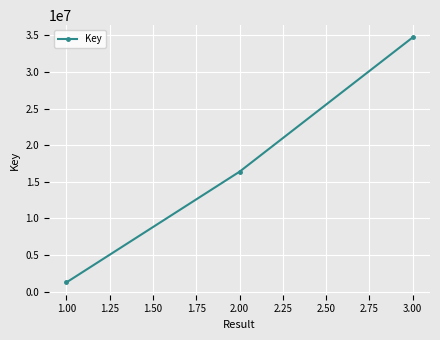

What is the approximate value at 2.00?

16370727